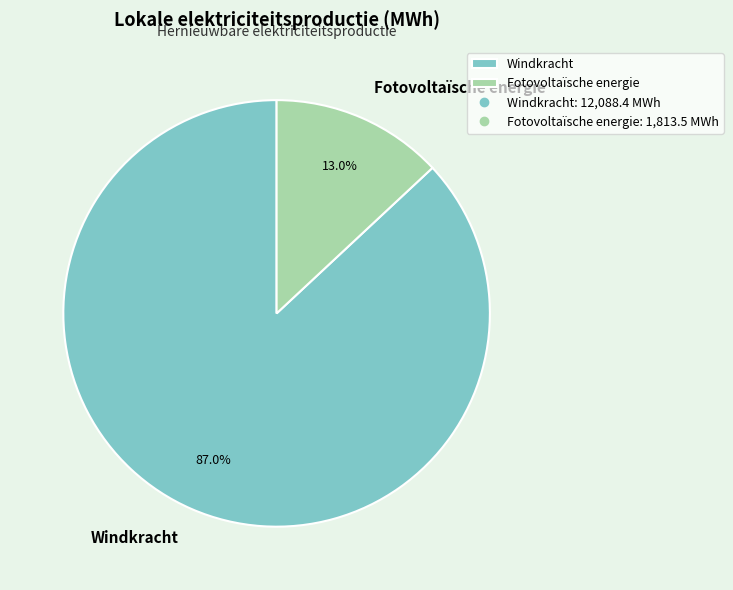

Between Fotovoltaïsche energie and Windkracht, which is larger?

Windkracht